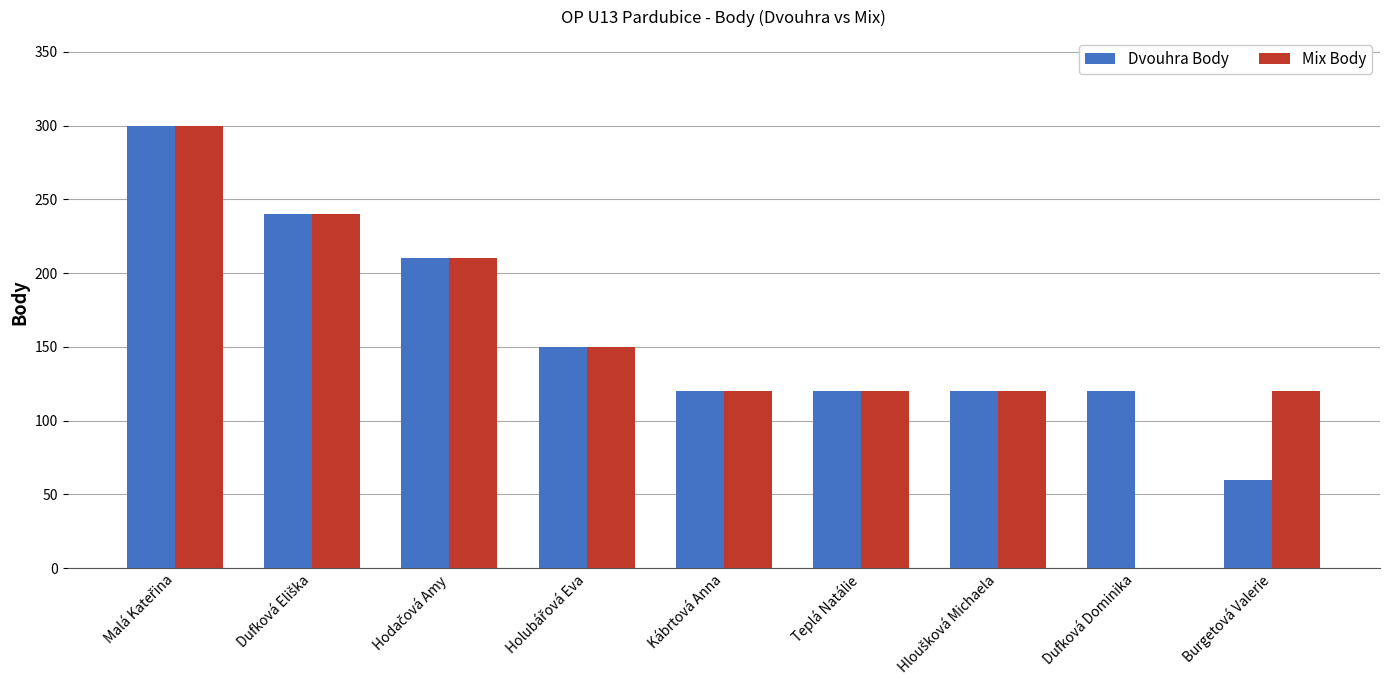

What is the maximum value shown in the chart?

300